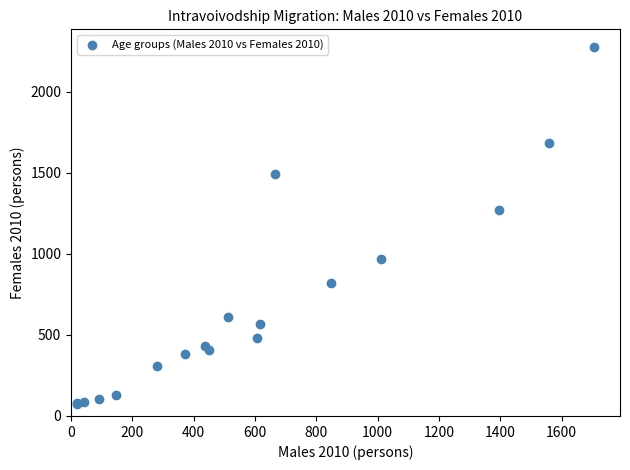

What Y value in the scatter plot is closest to 1173?

1269